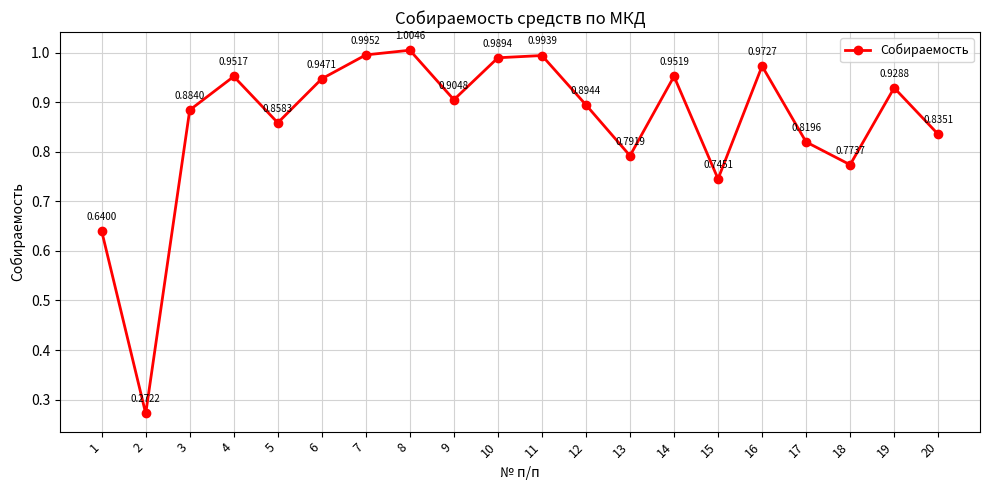

Which has a higher value, 11 or 9?

11